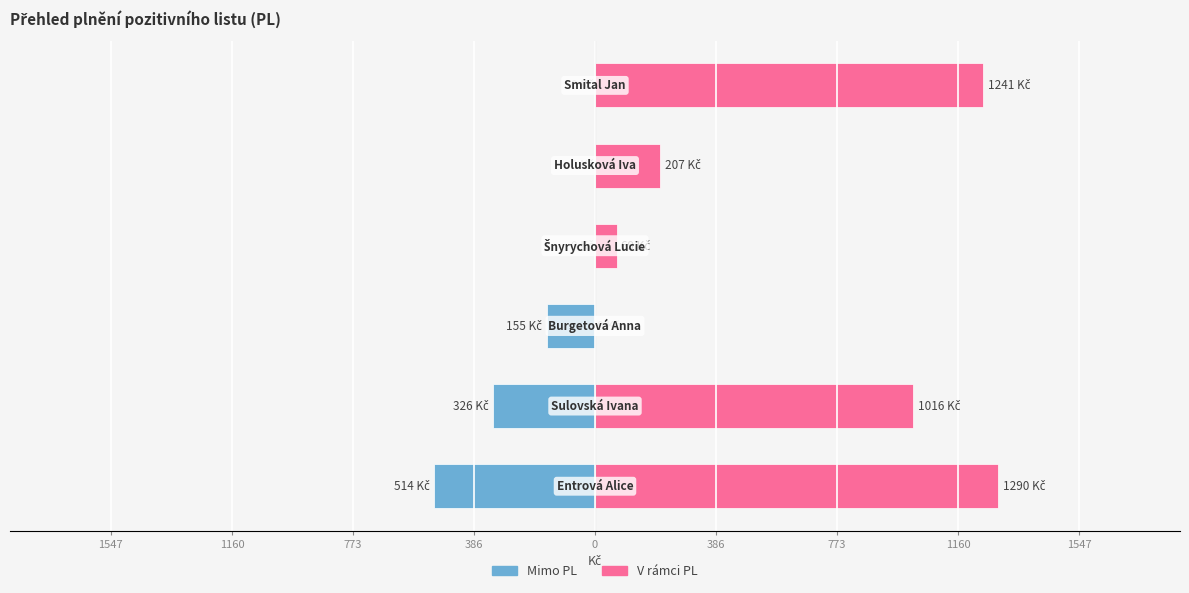

Reading left to right, list all the values displayed in this chart.

Mimo PL: 1547=-513.7	1160=-325.8	773=-155.0	386=0.0	0=0.0	386=0.0
V rámci PL: 1547=1289.6	1160=1016.1	773=0.0	386=69.2	0=207.4	386=1241.1